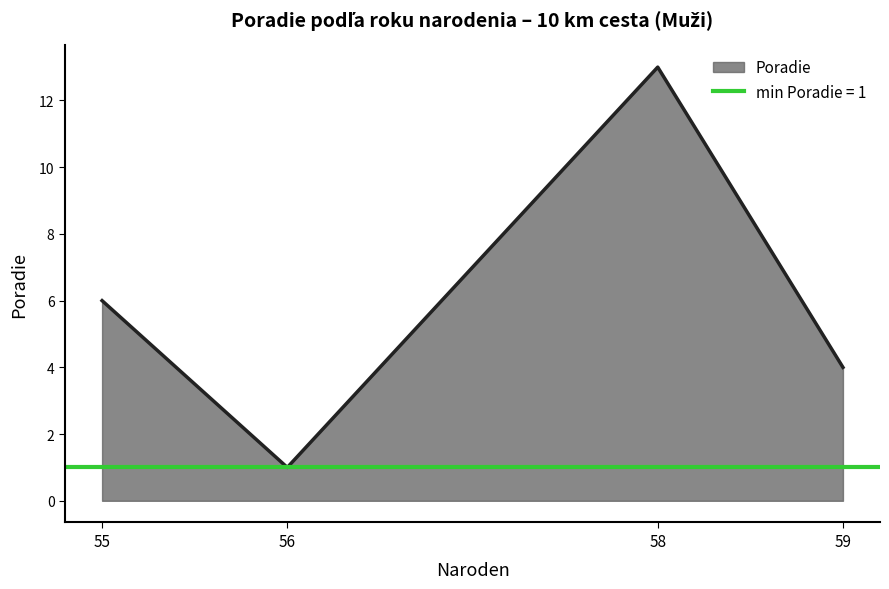

Is it true that the value at 56 is 1?

True